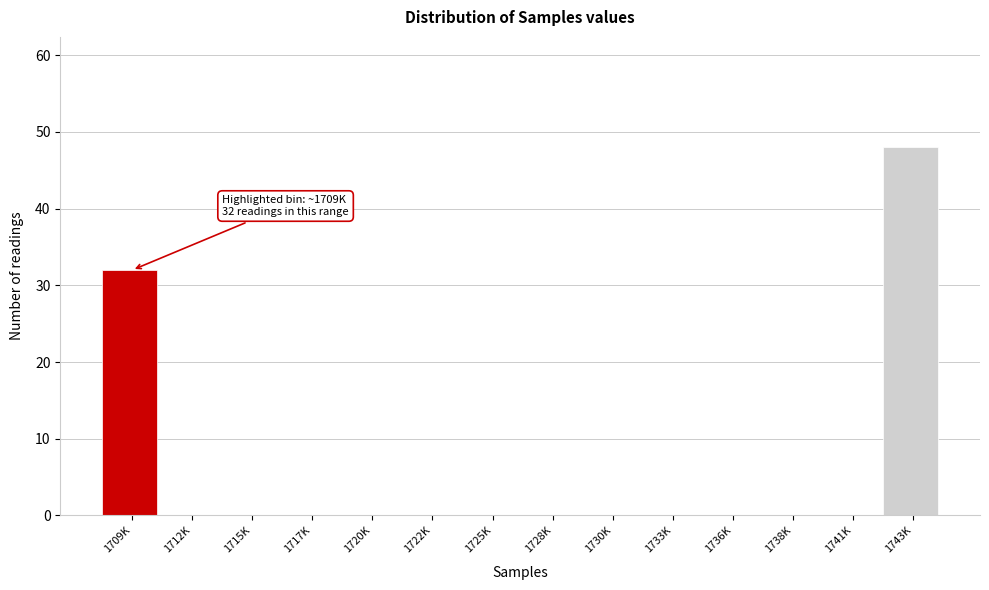

Reading left to right, what are all the values shown in this chart?

1709K=32	1712K=0	1715K=0	1717K=0	1720K=0	1722K=0	1725K=0	1728K=0	1730K=0	1733K=0	1736K=0	1738K=0	1741K=0	1743K=48